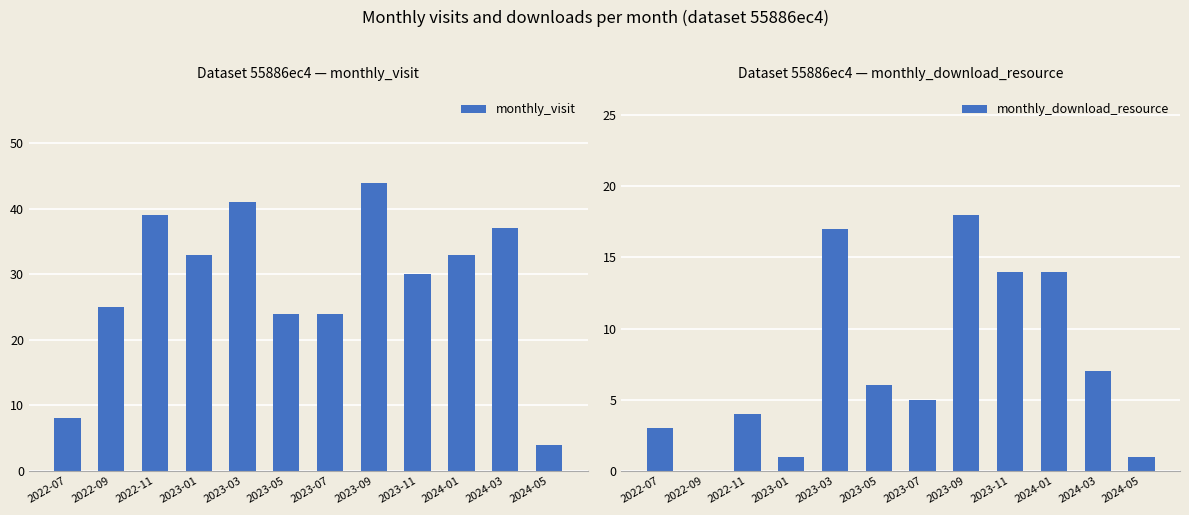

At which category does the chart reach its minimum across all series?

2022-09